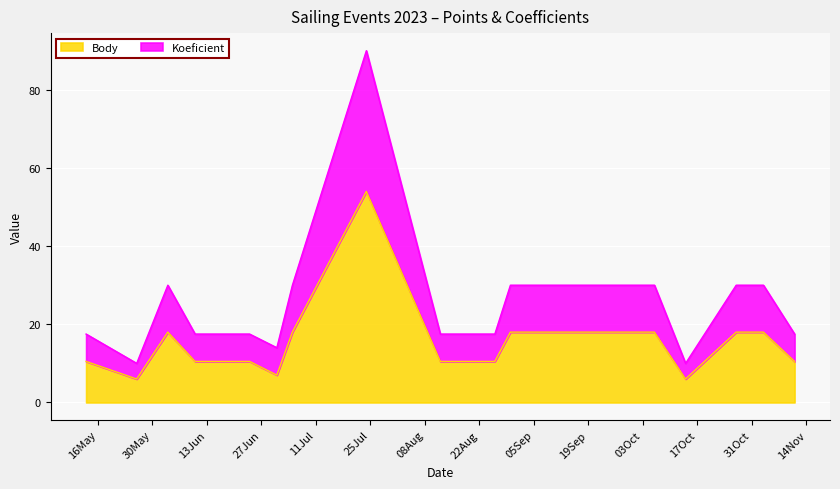

Reading left to right, transcribe all the data shown in this chart.

Body: 10.5	6.0	18.0	10.5	10.5	10.5	7.0	18.0	54.0	10.5	10.5	10.5	18.0	18.0	18.0	6.0	18.0	18.0	10.5
Koeficient: 17.5	10.0	30.0	17.5	17.5	17.5	14.0	30.0	90.0	17.5	17.5	17.5	30.0	30.0	30.0	10.0	30.0	30.0	17.5